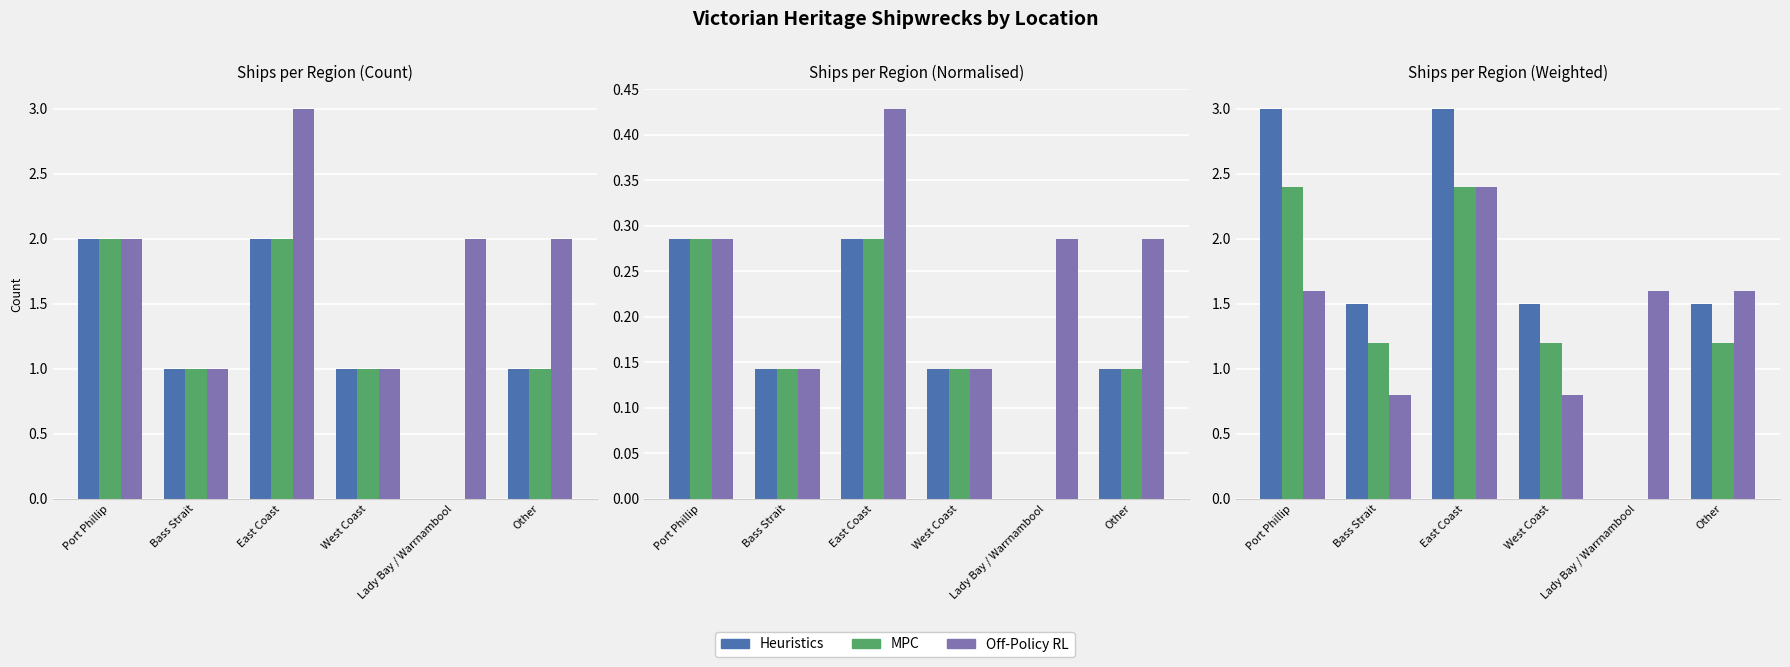

Which series has the widest spread of values?

Heuristics